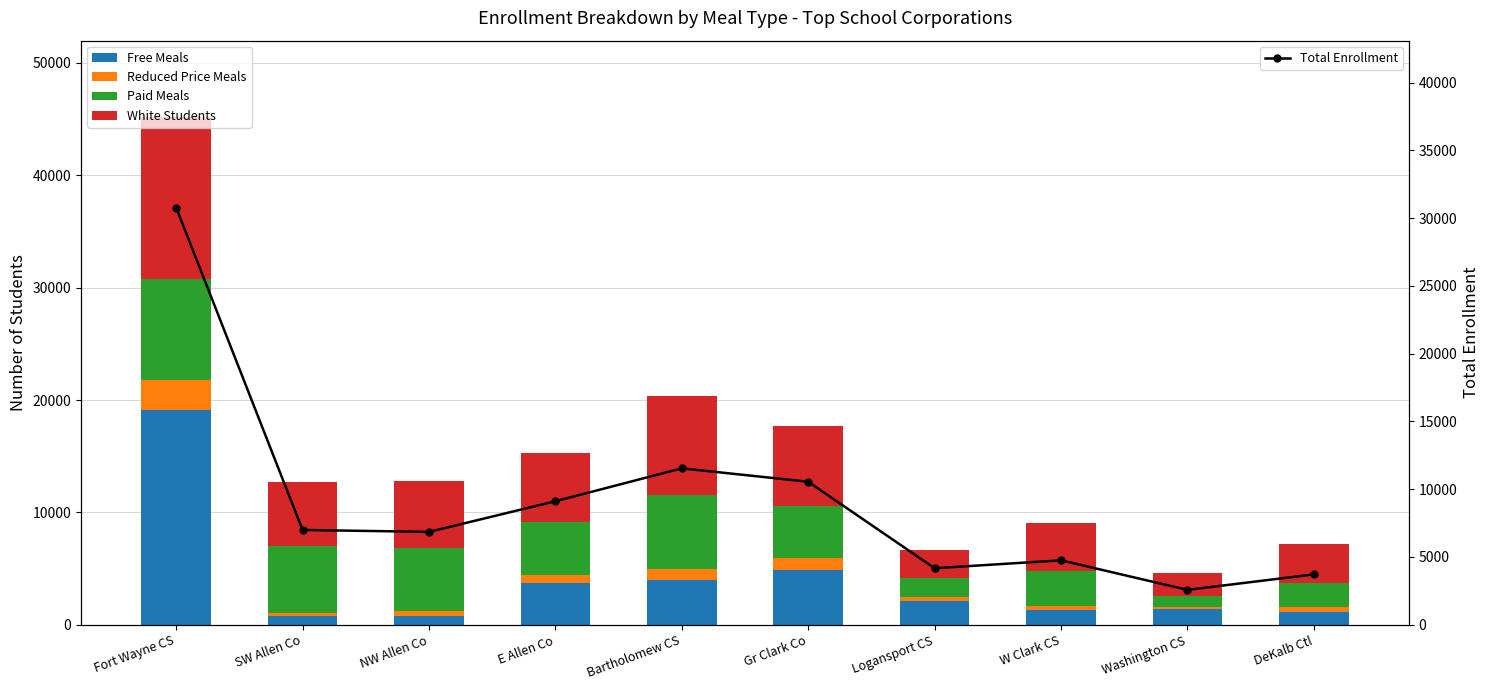

What is the value of the Reduced Price Meals bar at the 8th from the left?

380